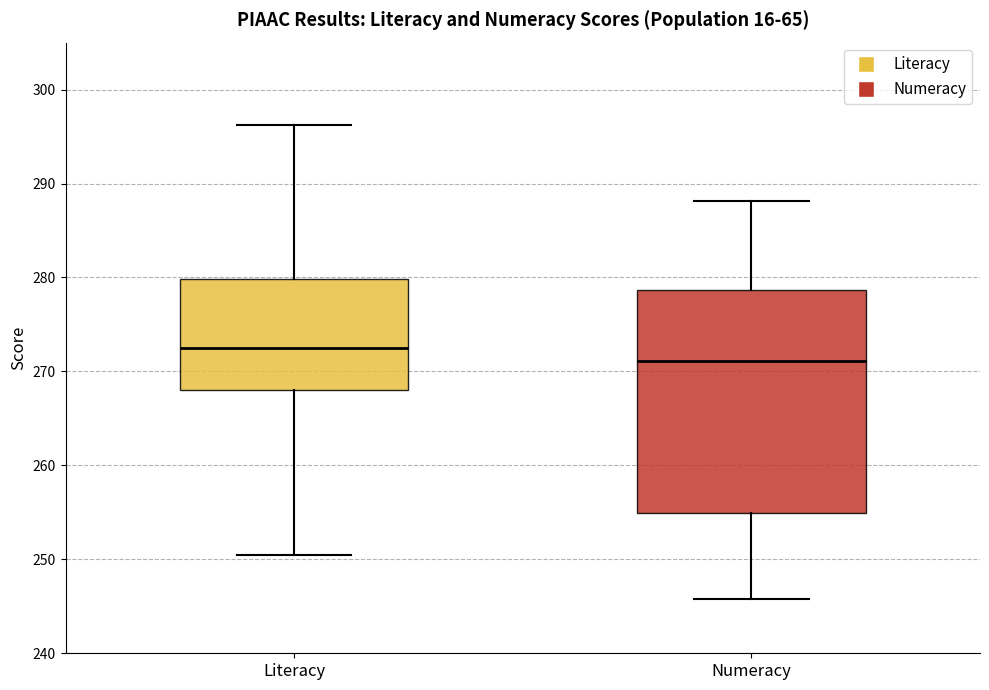

Reading left to right, transcribe this box plot: for each box, give where its median line is, the range the box spans, and where its two whiskers end, as read against the y-axis. The values are not printed on the chart, so give them approximately, as read against the axis.

Literacy: median 272, box 268 to 280, whiskers 250 to 296
Numeracy: median 271, box 255 to 279, whiskers 246 to 288